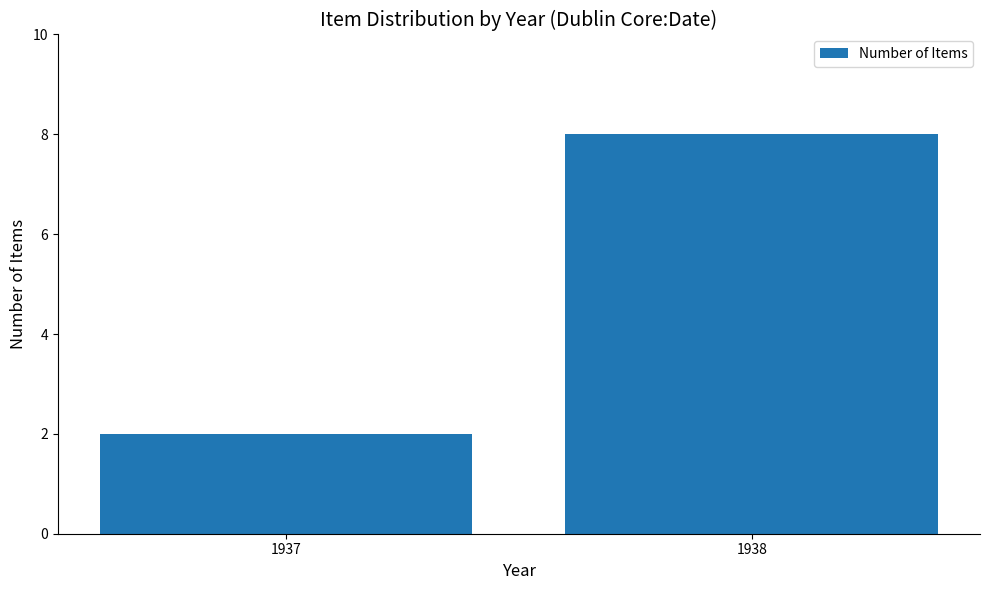

Count the values in the range 2 to 8.

2